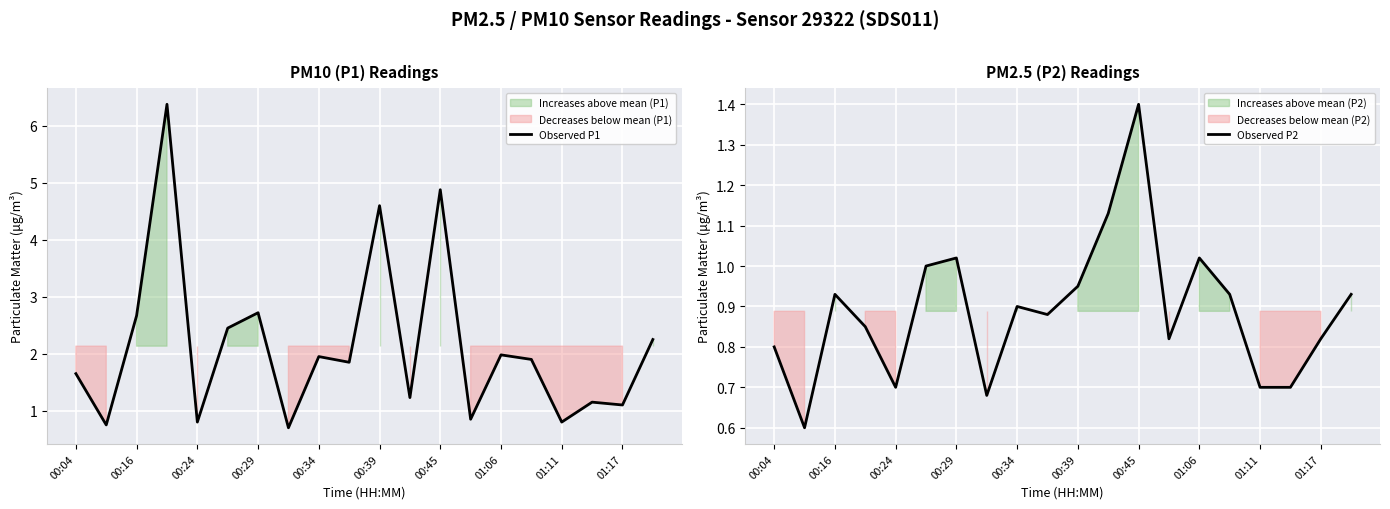

The Observed P1 series shows 1.4 at 00:45. True or false?

False